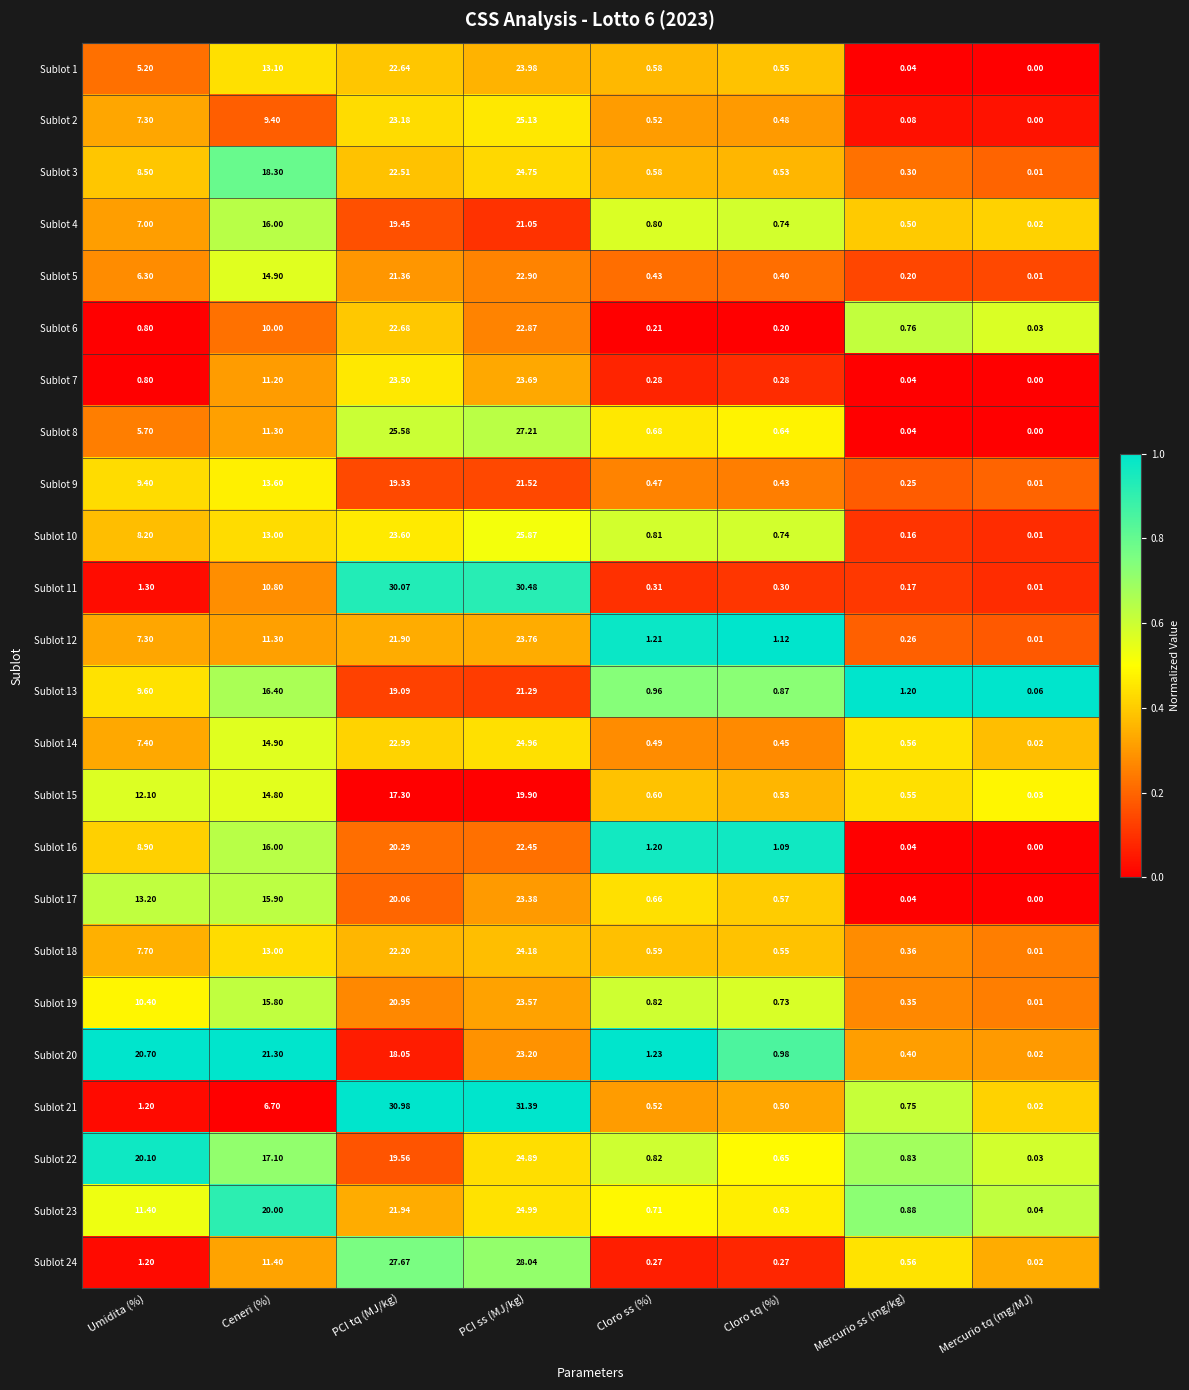

Which label corresponds to the largest value in the chart?

PCI ss (MJ/kg)